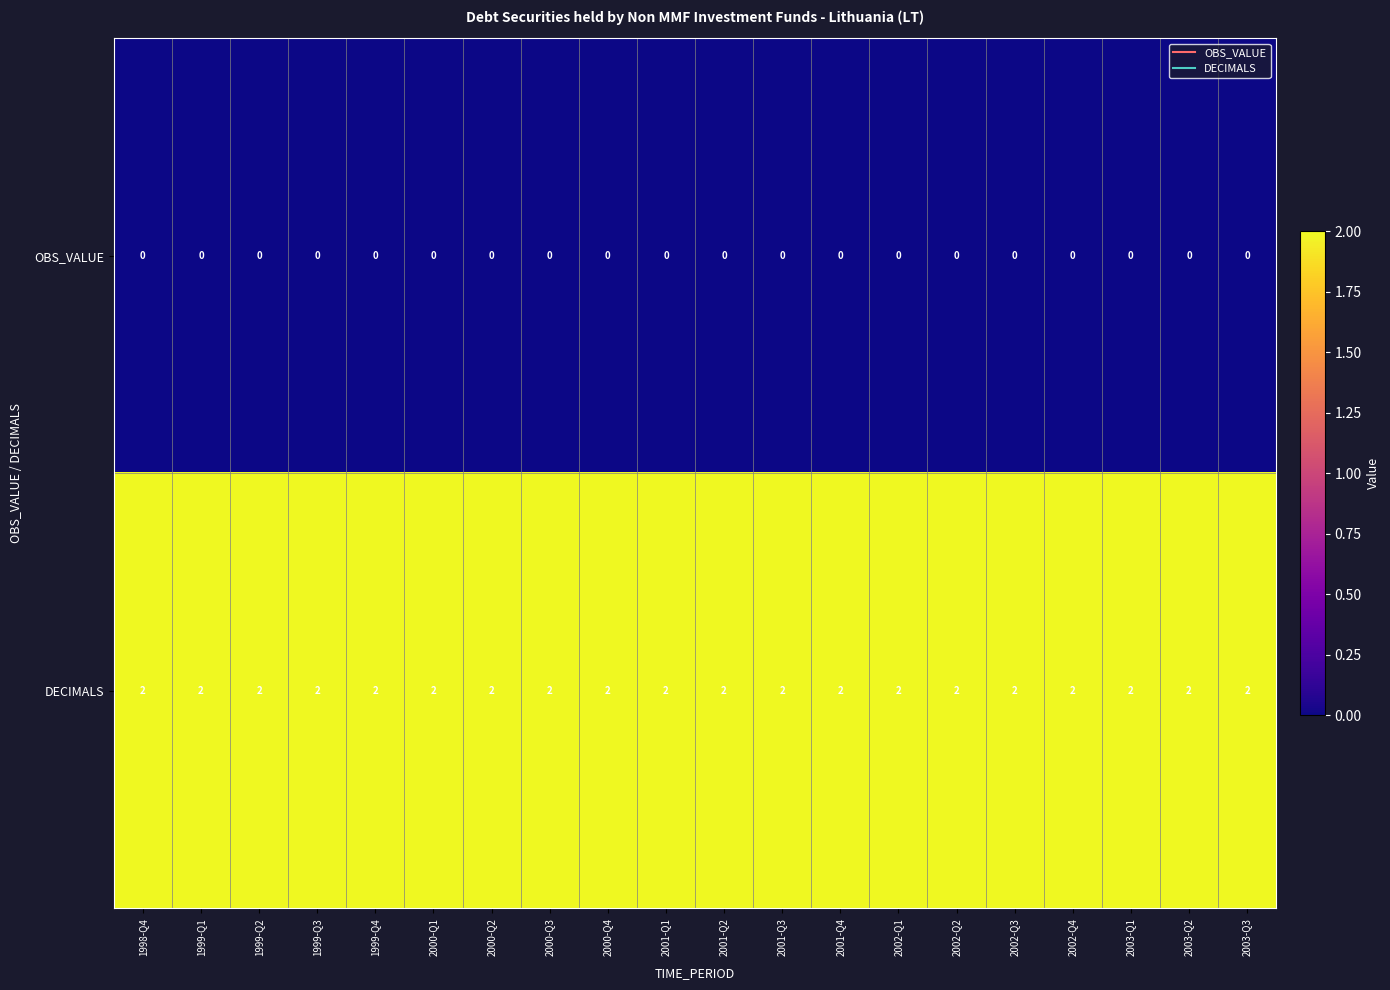

Count the number of categories in the chart.

20